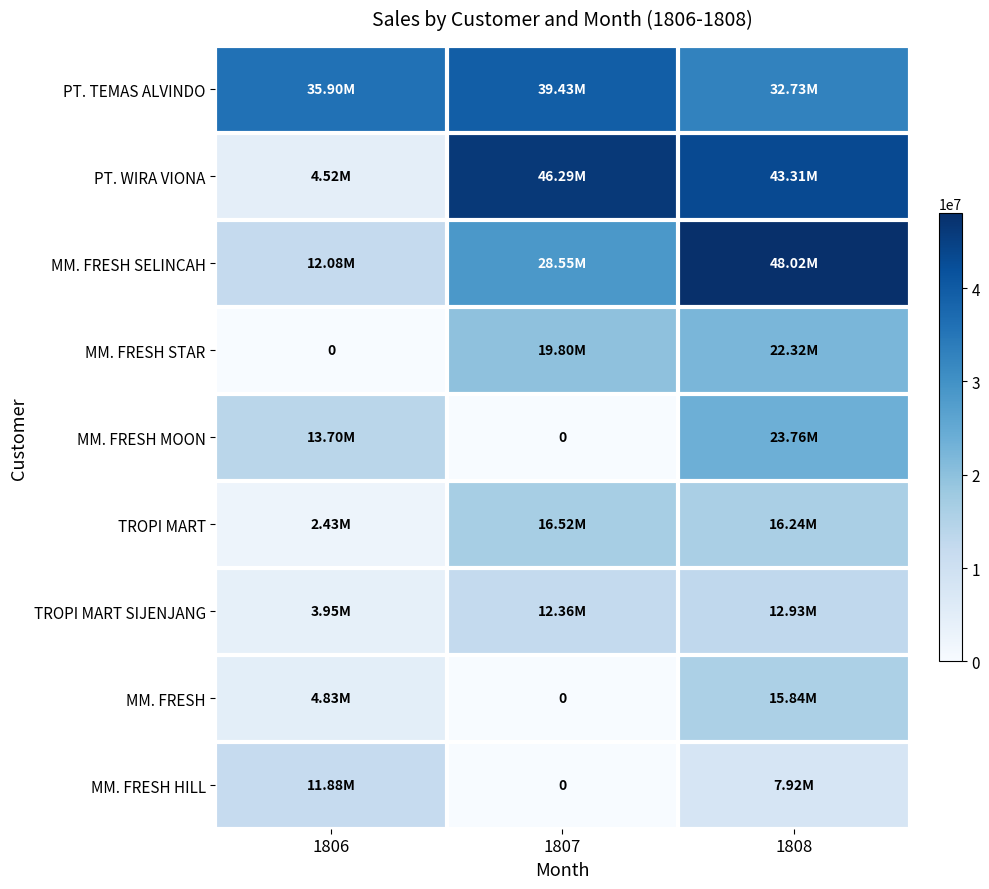

Which series has the widest spread of values?

PT. WIRA VIONA